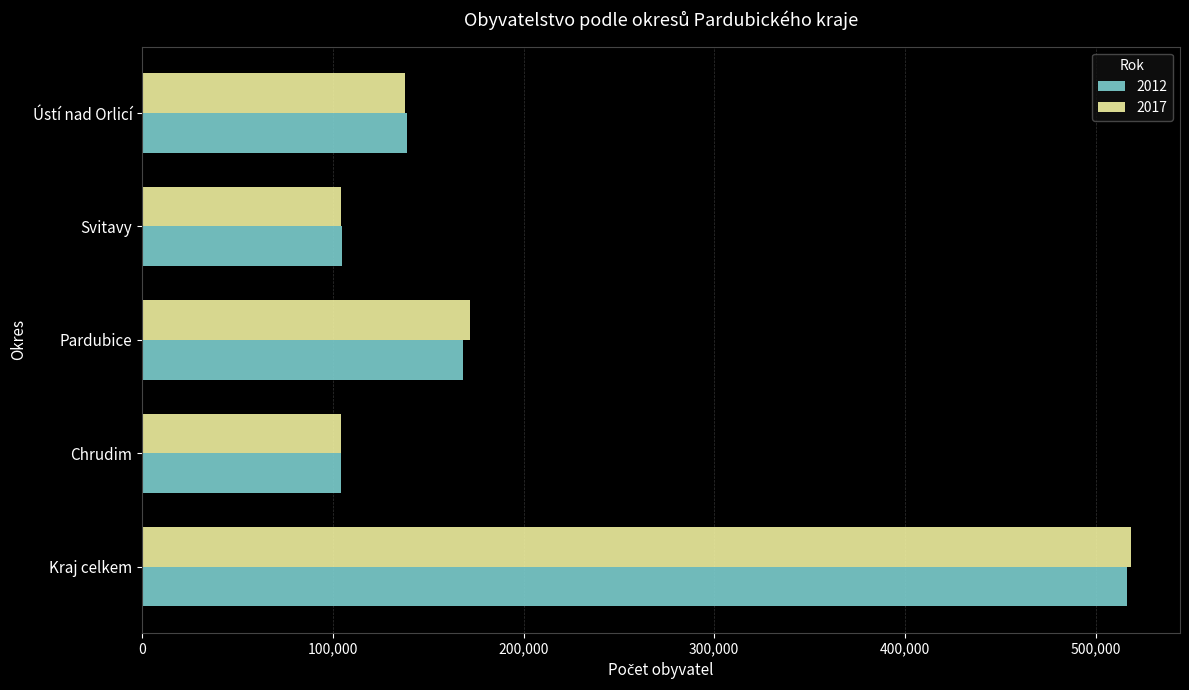

What is the total value across all series at Svitavy?

209287